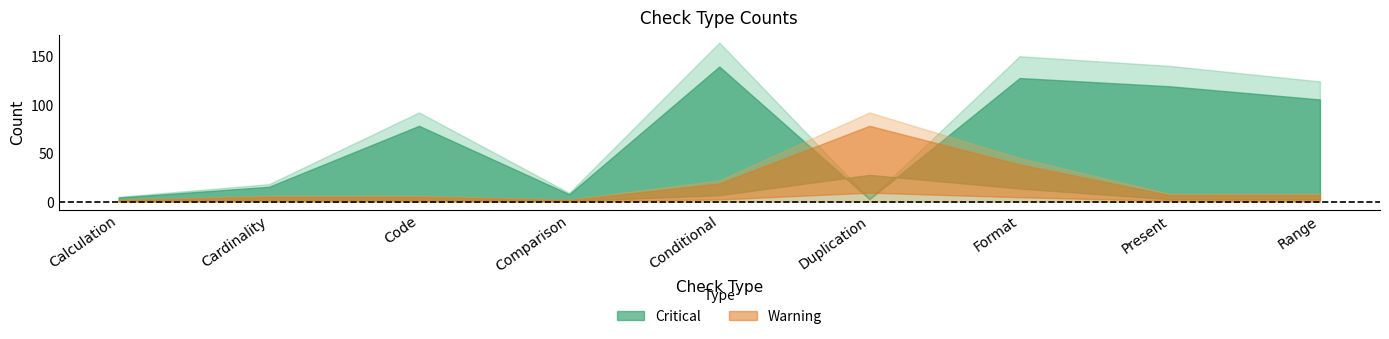

What is the sum of all Warning values?

191